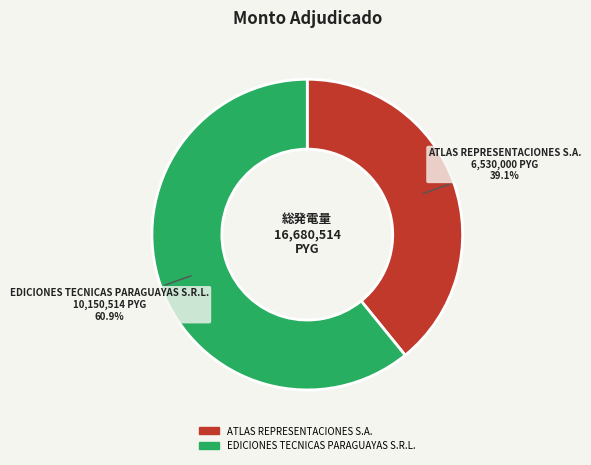

Which category has the smallest portion of the pie?

ATLAS REPRESENTACIONES S.A.